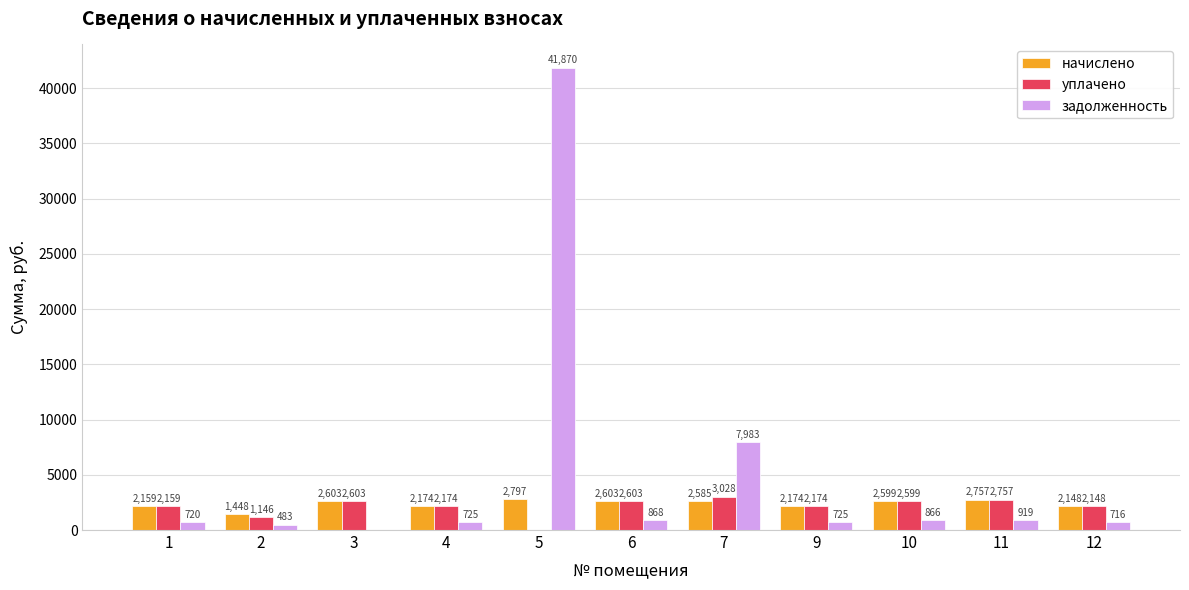

At which category is the sum across all series the highest?

5